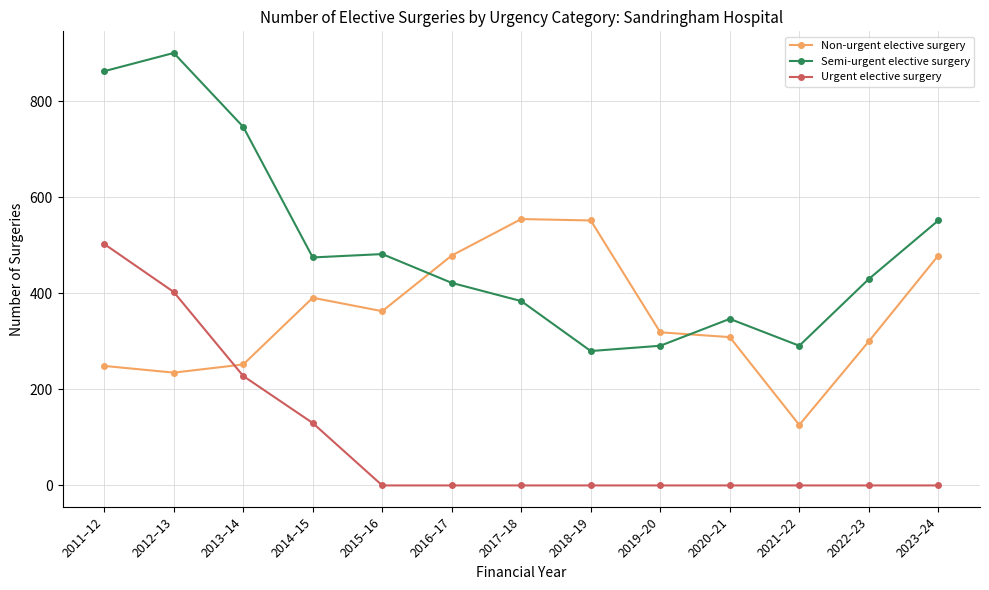

The value of Non-urgent elective surgery at 2015–16 is 363. True or false?

True